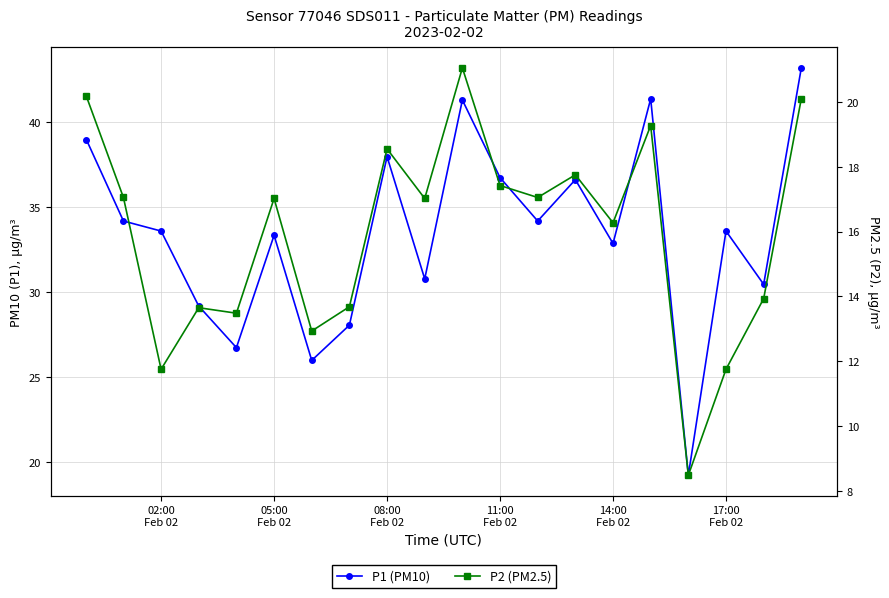

Does the chart have visible grid lines?

Yes